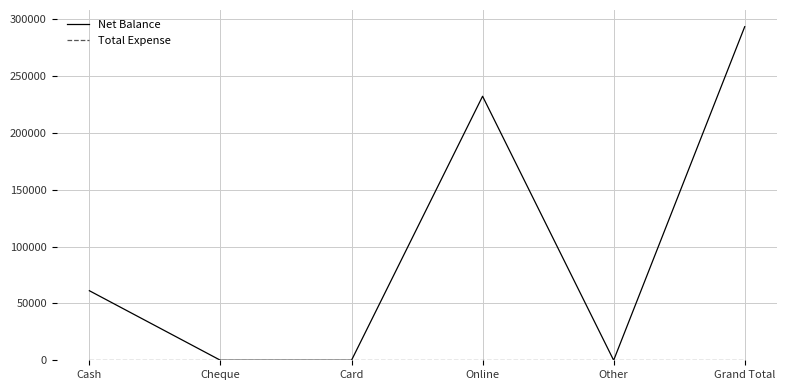

How many categories are shown in the chart?

6